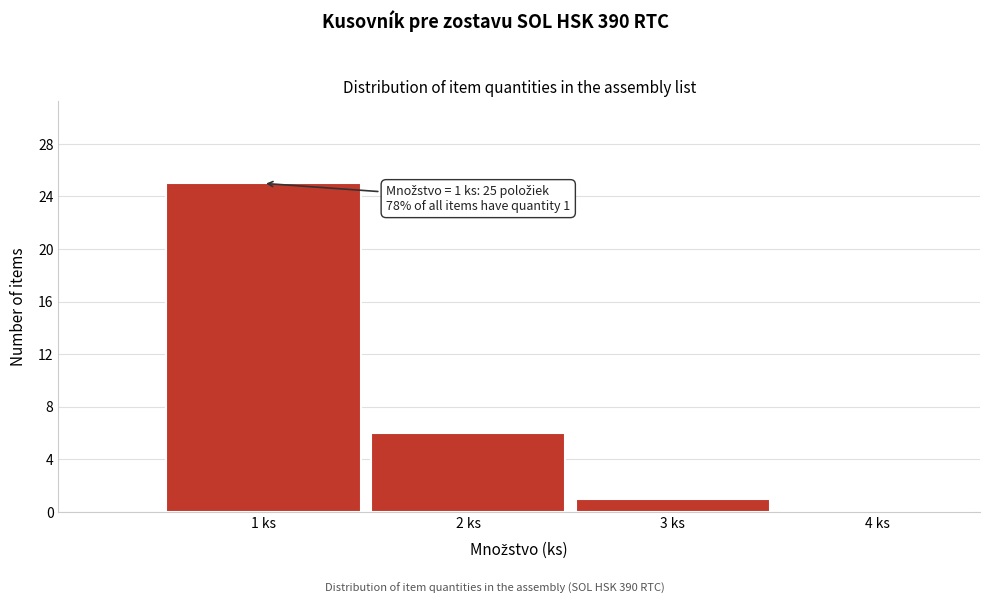

Which range on the x-axis has the tallest bar?

0.5 to 1.5